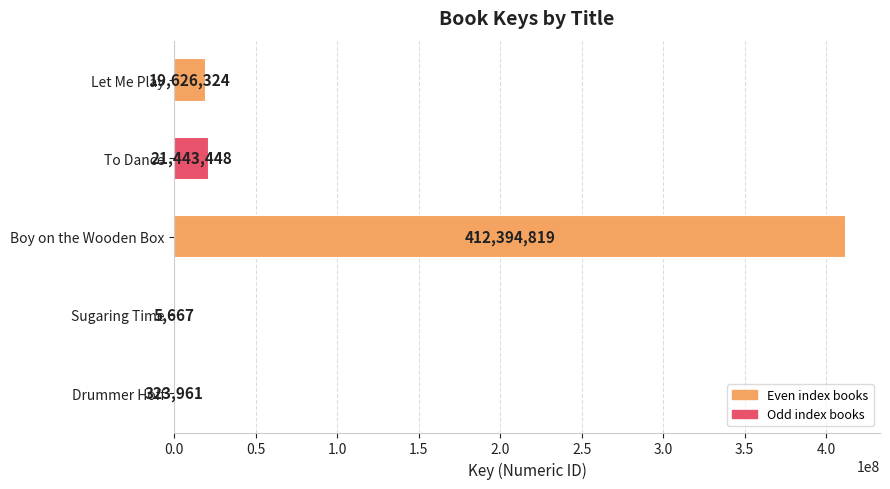

Are the bars grouped side by side (vs. stacked)?

No